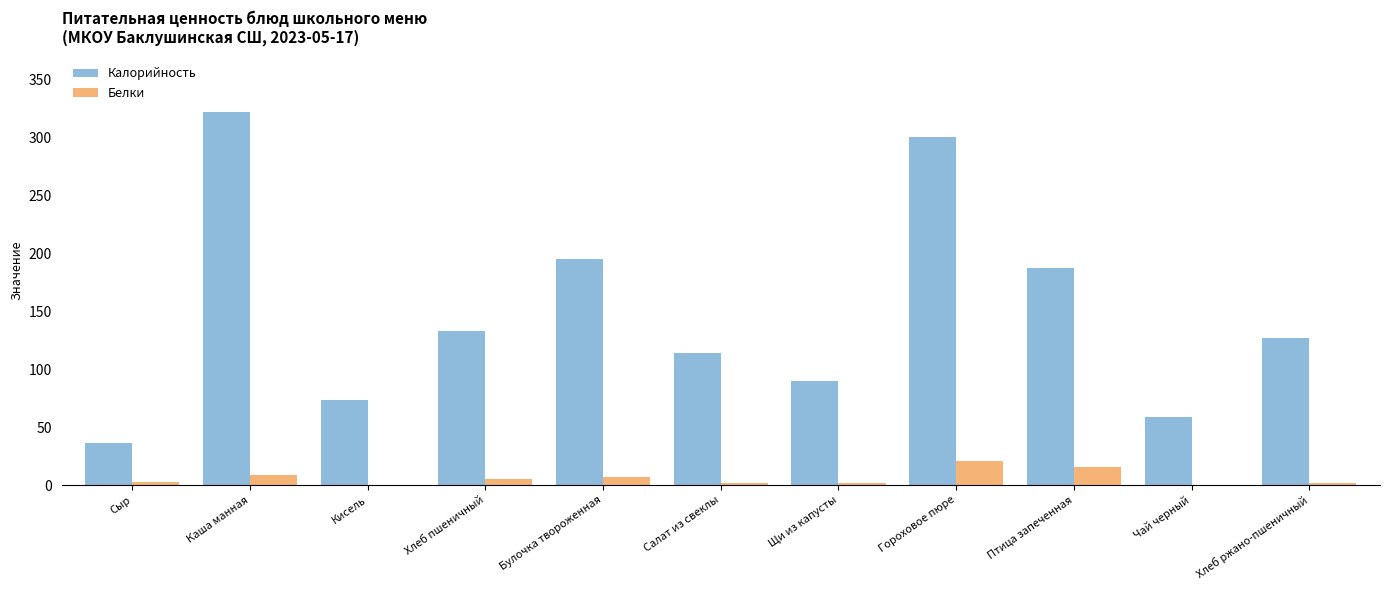

Which series changed the most between Сыр and Булочка твороженная?

Калорийность